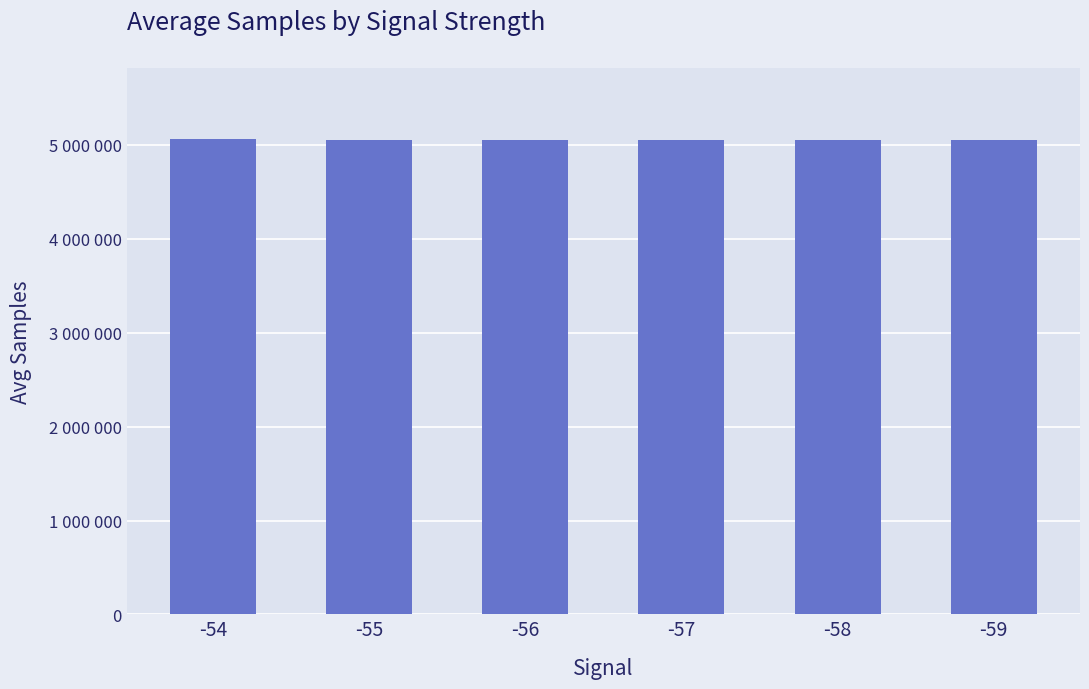

List the labels in order of value, largest first.

-54, -57, -58, -55, -56, -59